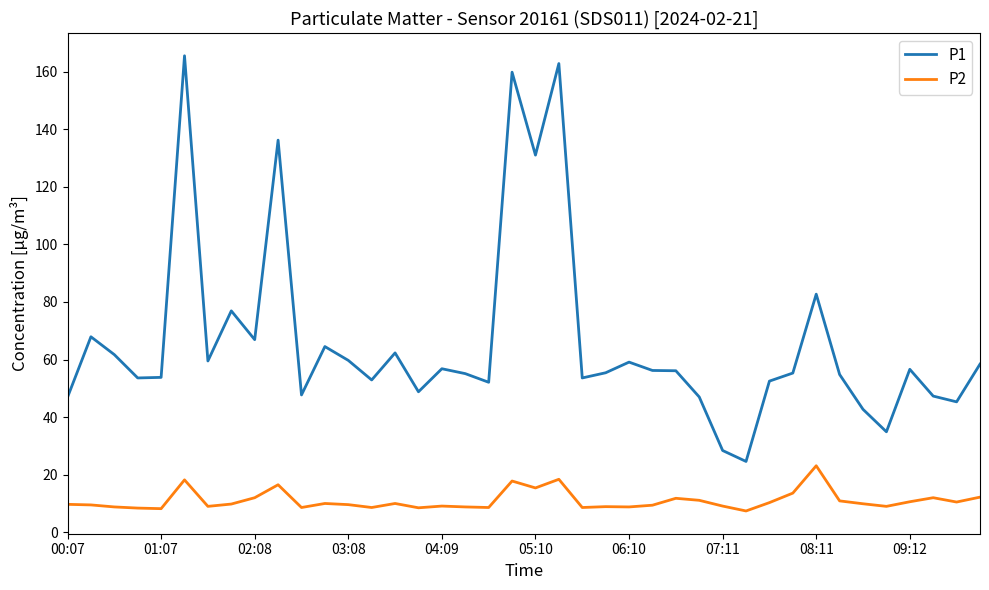

Which series has the widest spread of values?

P1